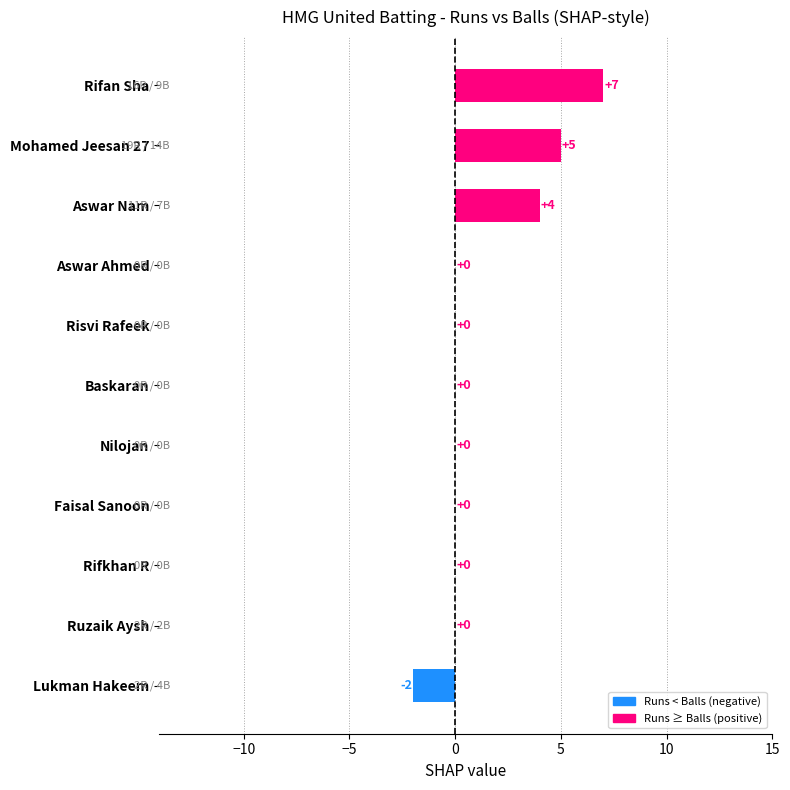

What is the maximum value shown in the chart?

7